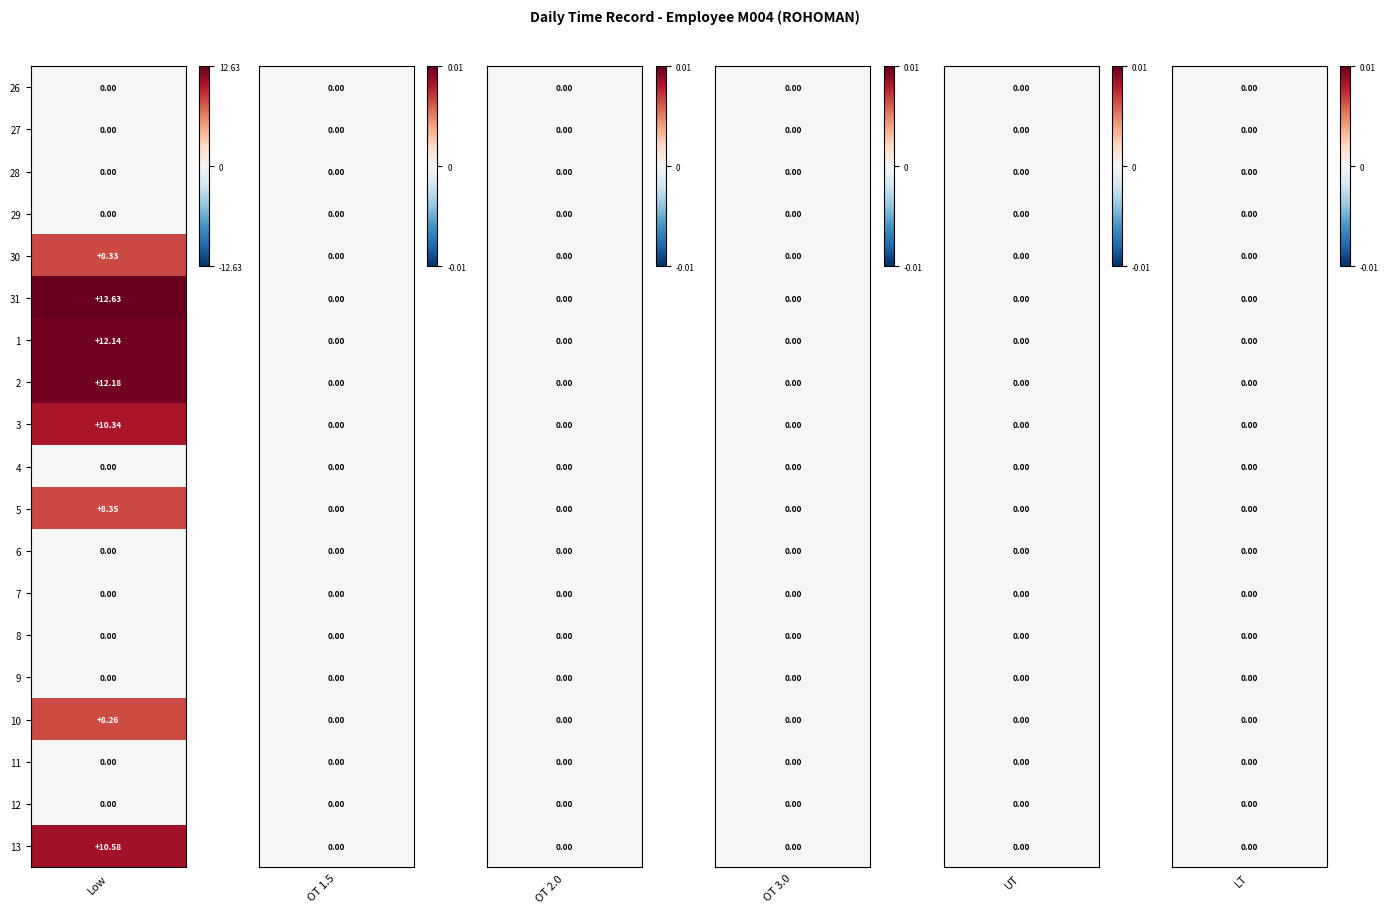

The 12 series shows 0.0 at 5. True or false?

True